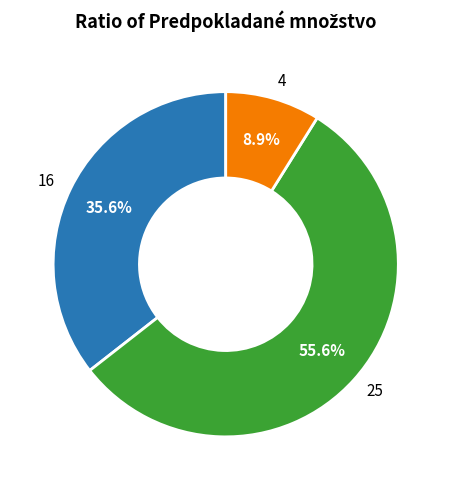

Does any single category account for the majority?

Yes